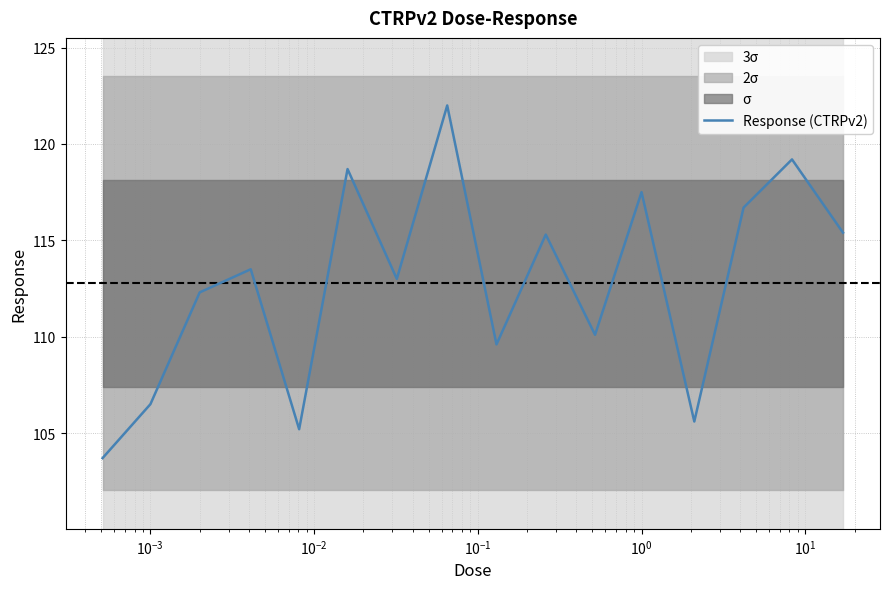

Reading left to right, transcribe all the data shown in this chart.

103.7	106.5	112.3	113.5	105.2	118.7	113.0	122.0	109.6	115.3	110.1	117.5	105.6	116.7	119.2	115.4